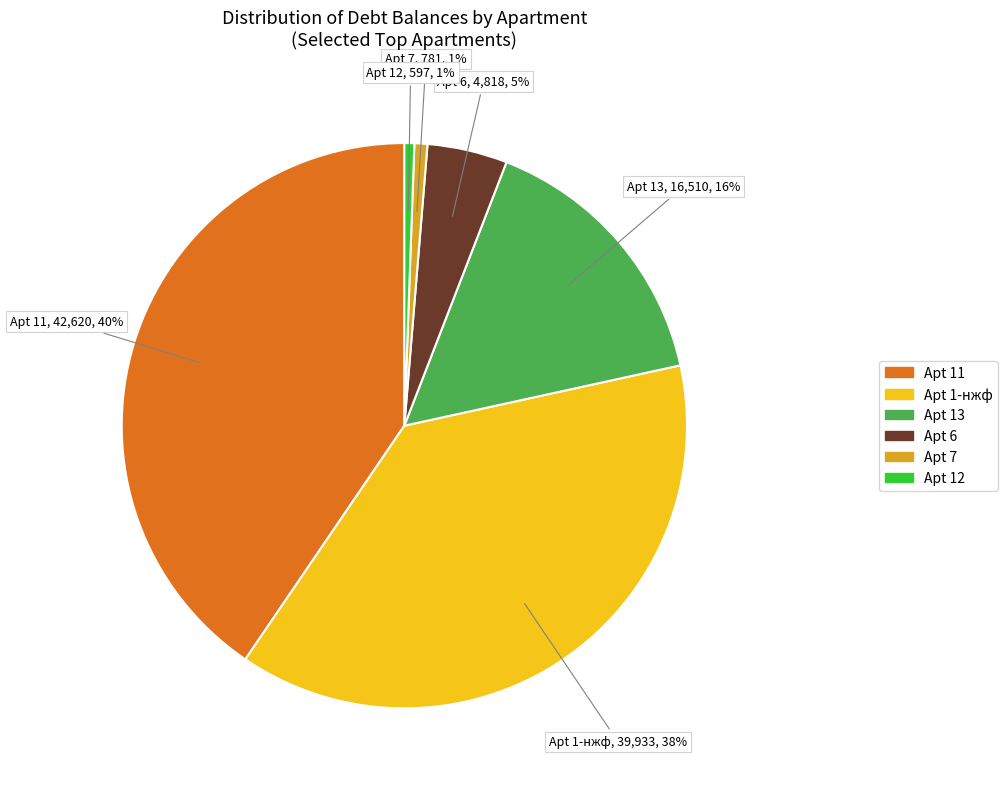

To the nearest percent, what is the average slice percentage?

17%